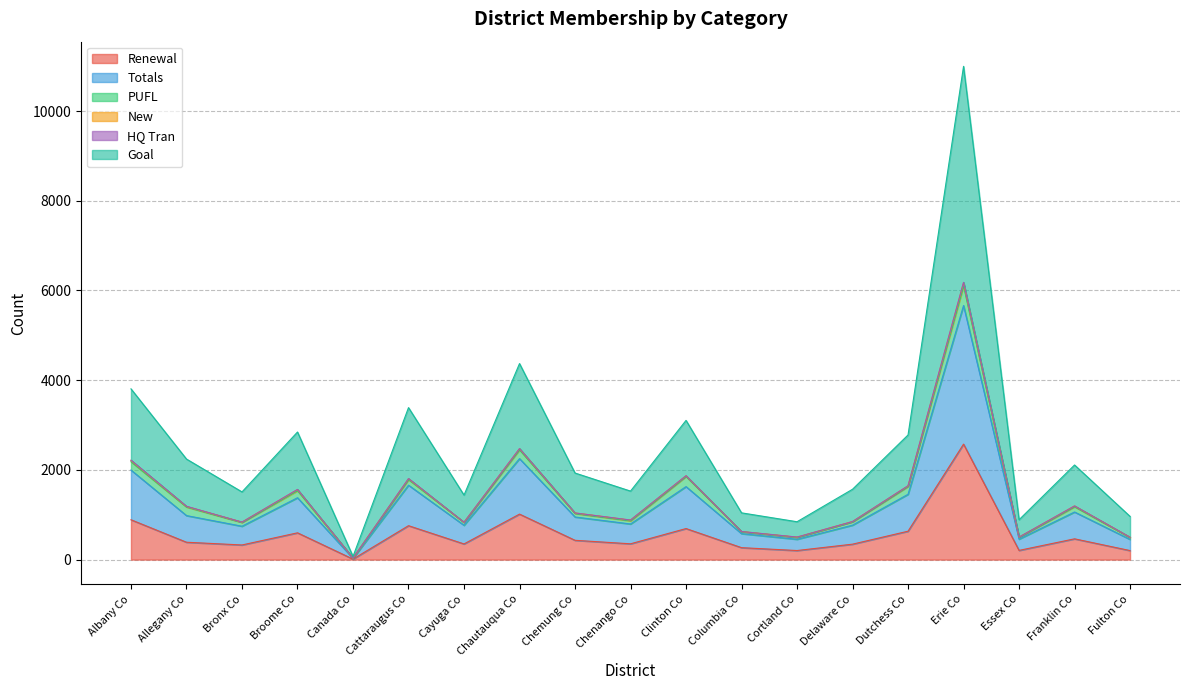

At which category is the sum across all series the highest?

Erie Co